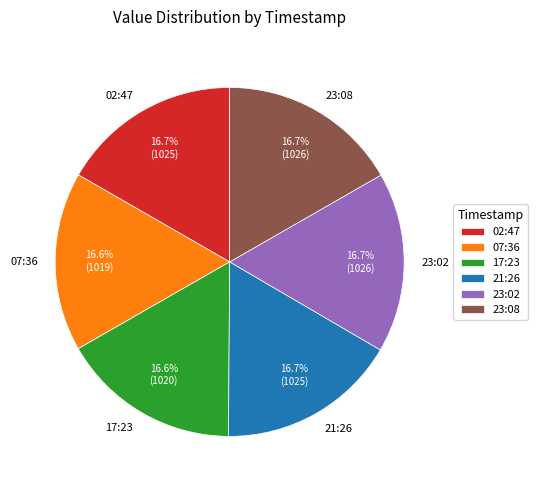

Combined, do 23:08 and 17:23 account for over 50%?

No